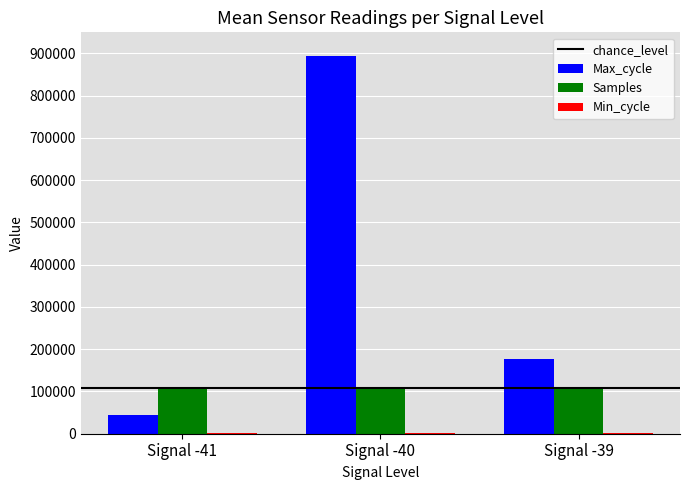

Between Signal -41 and Signal -39, which series saw the biggest shift?

Max_cycle